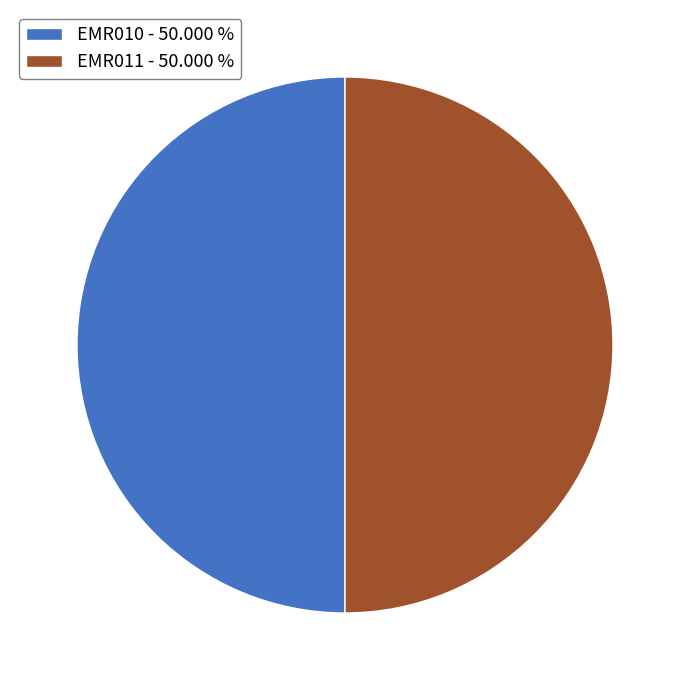

What is the ratio of the value at EMR010 - 50.000 % to the value at EMR011 - 50.000 %?

1.0